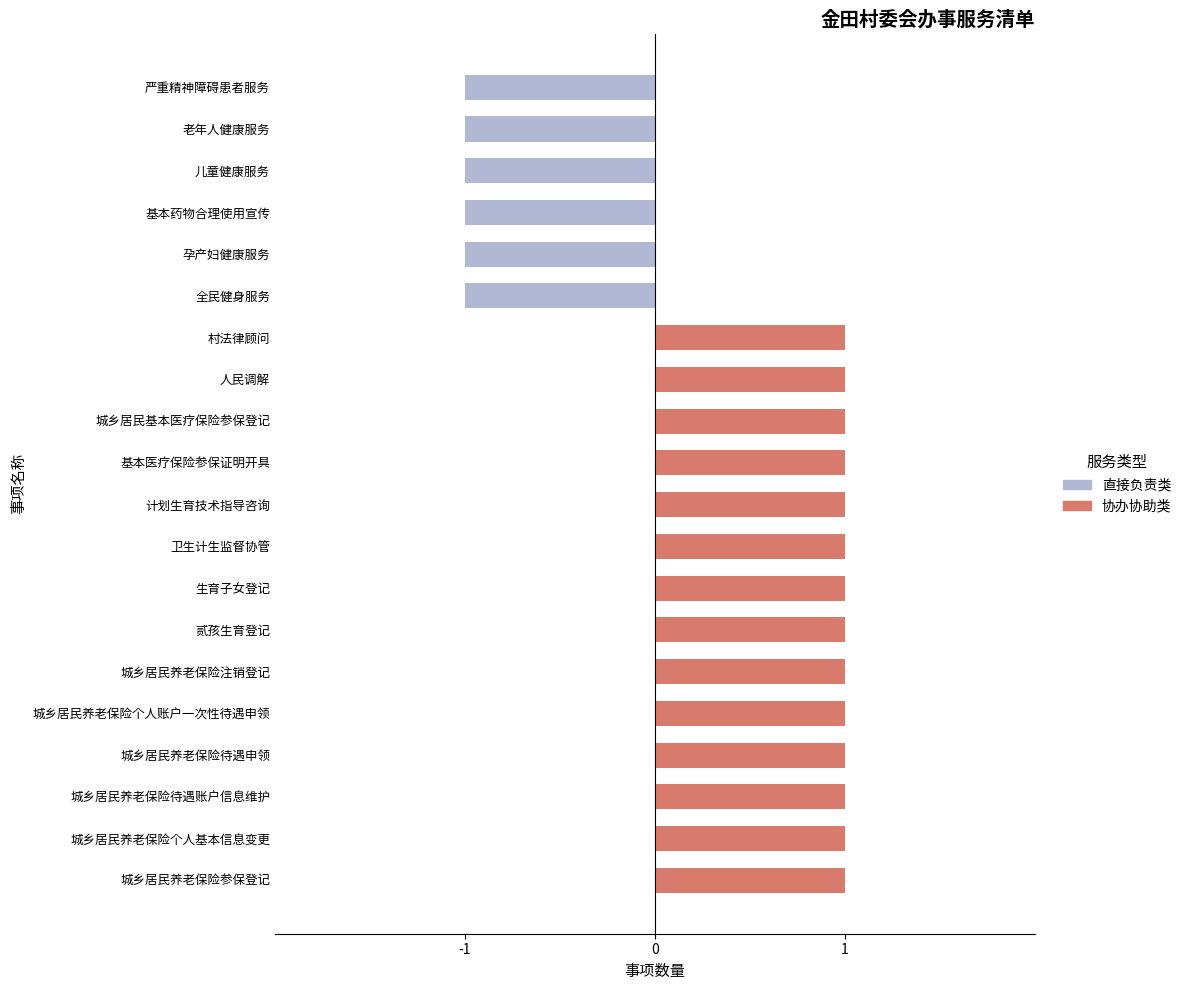

What are all the series names shown in the legend?

协办协助类, 直接负责类